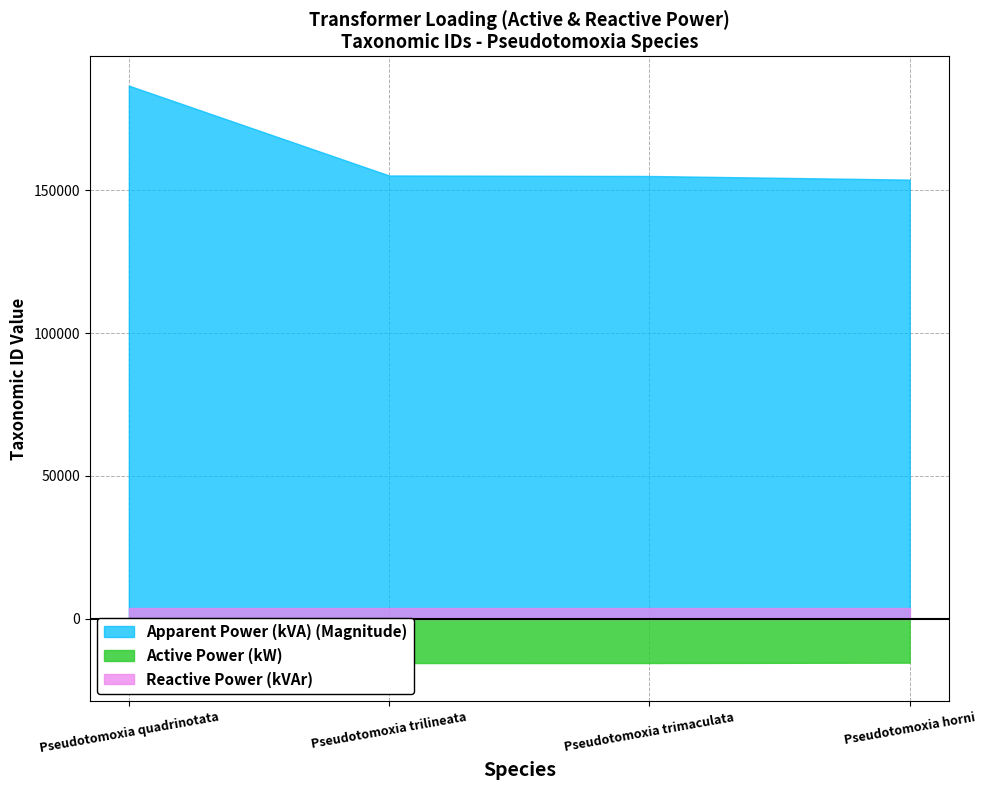

What position from the left is Pseudotomoxia trimaculata?

3